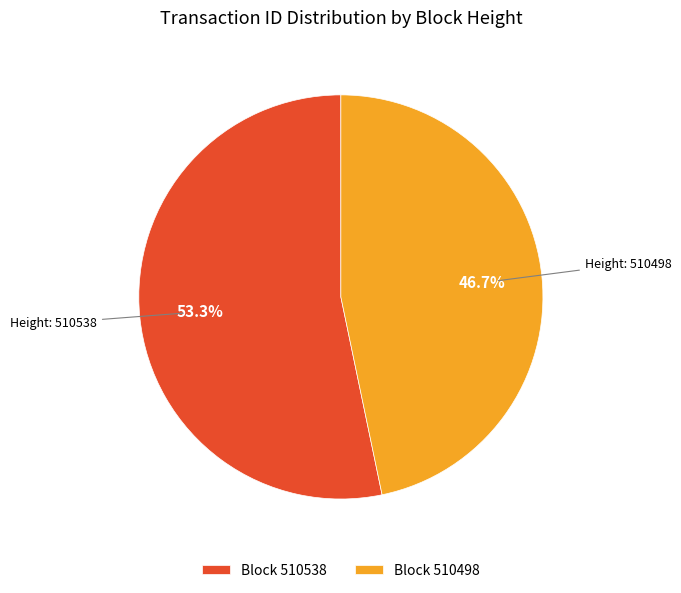

What percentage do Block 510538 and Block 510498 together represent?

100.0%